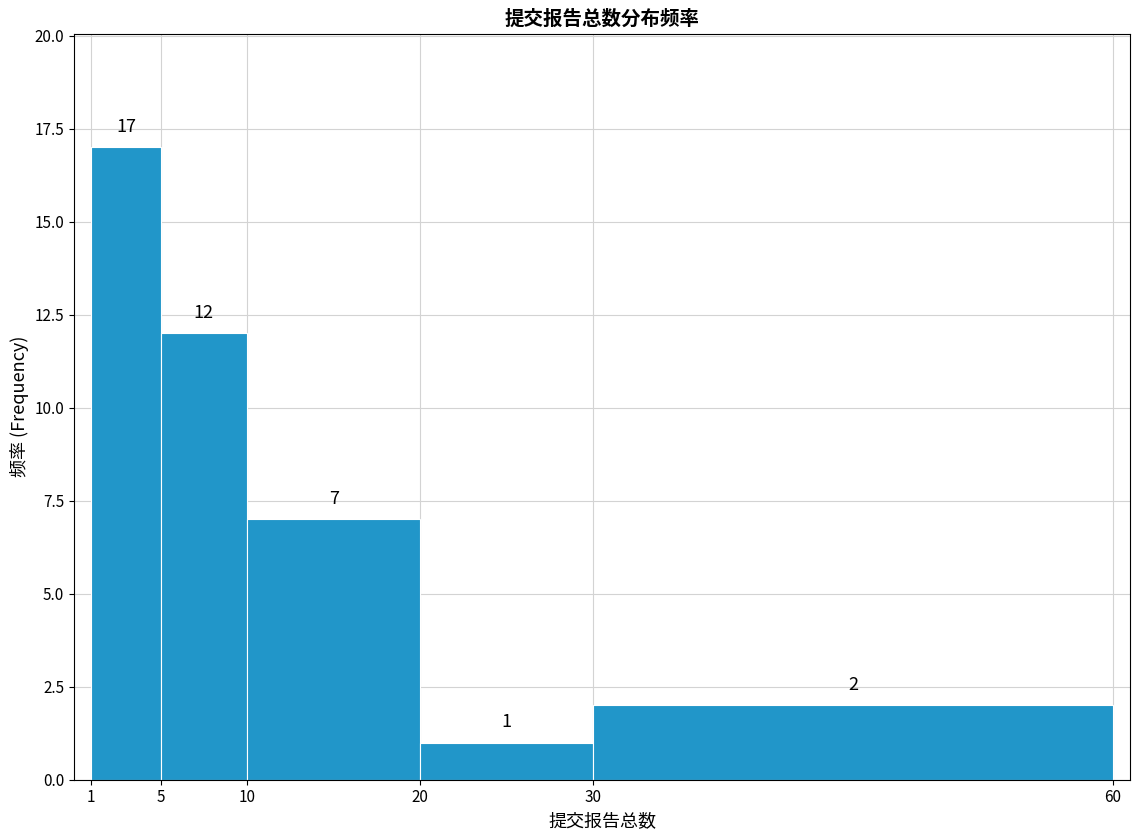

Reading left to right, list every bar in this chart as the range it spans on the x-axis followed by its height.

1 to 5: 17
5 to 10: 12
10 to 20: 7
20 to 30: 1
30 to 60: 2